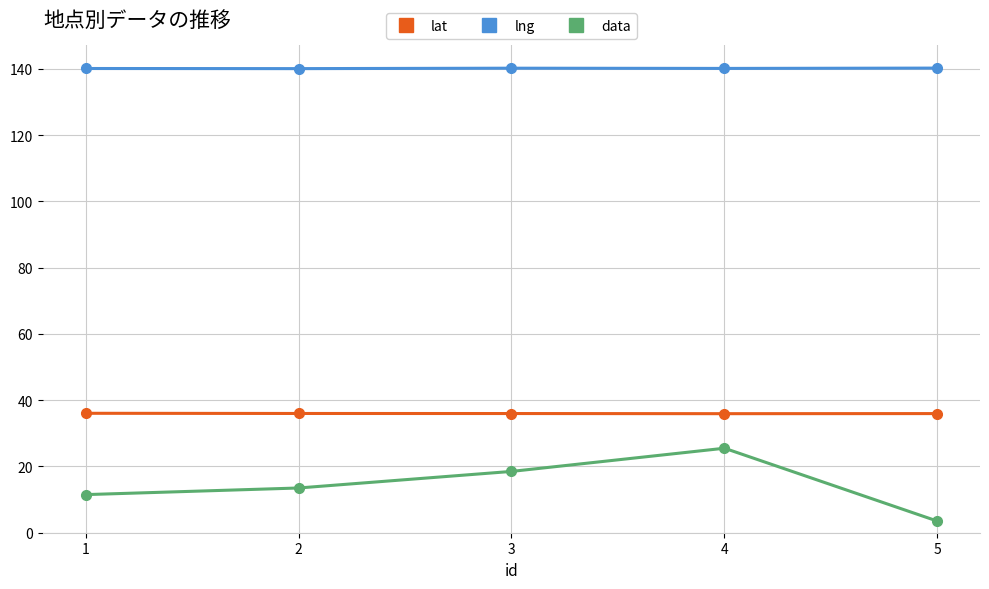

Between 3 and 4, which series saw the biggest shift?

data